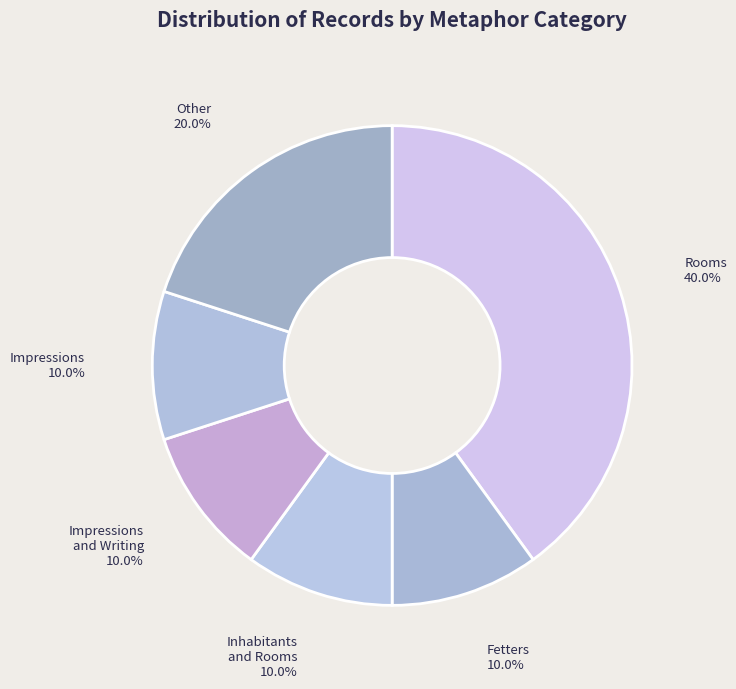

How many segments does this pie chart have?

6